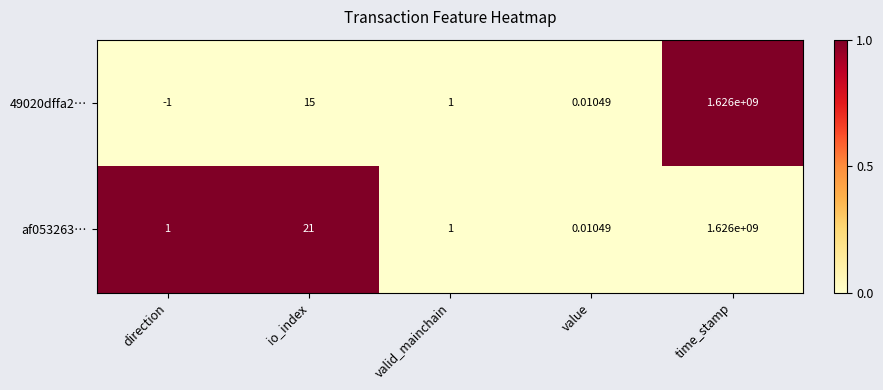

Which label corresponds to the smallest value in the chart?

direction